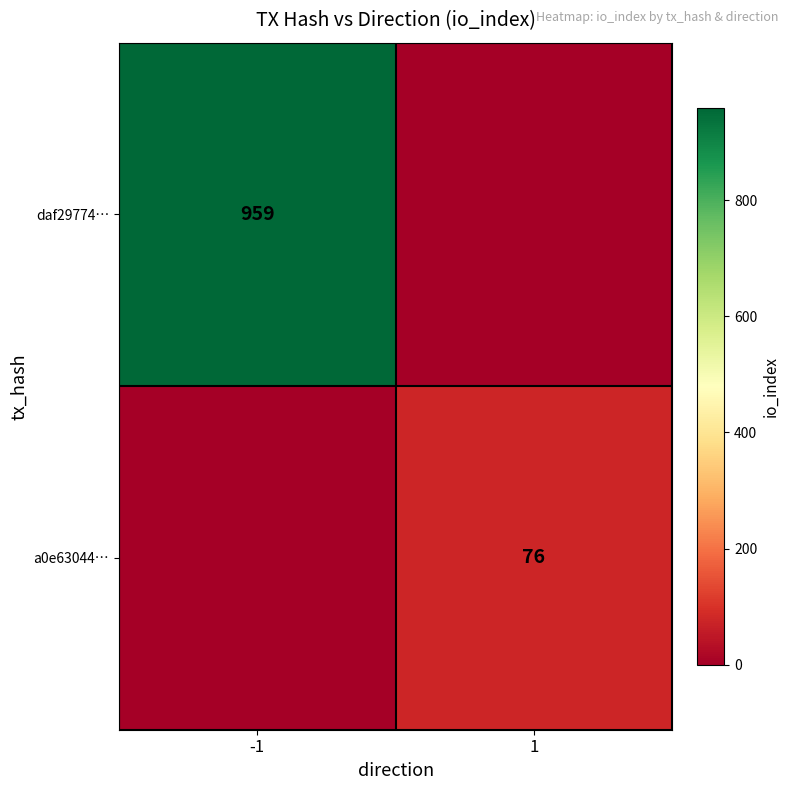

The value of daf29774… at -1 is 636. True or false?

False